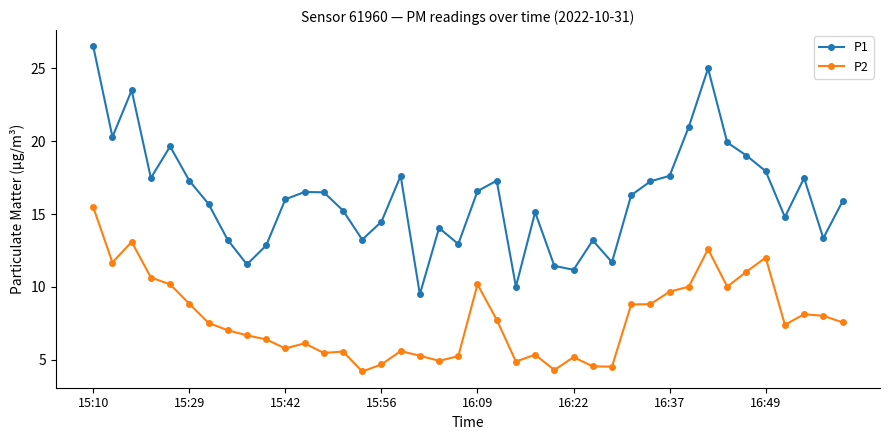

Rank the series by their average value, from lowest to highest.

P2, P1